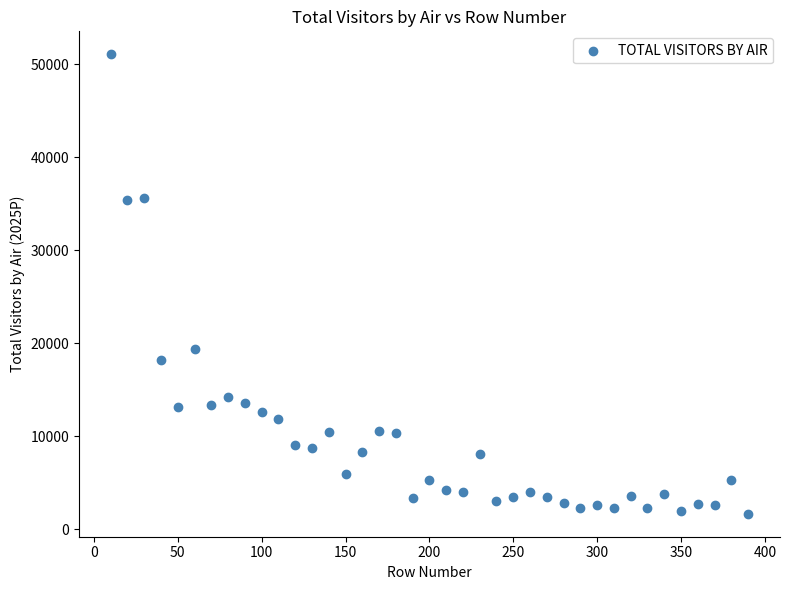

What Y value in the scatter plot is closest to 26368?

19370.3